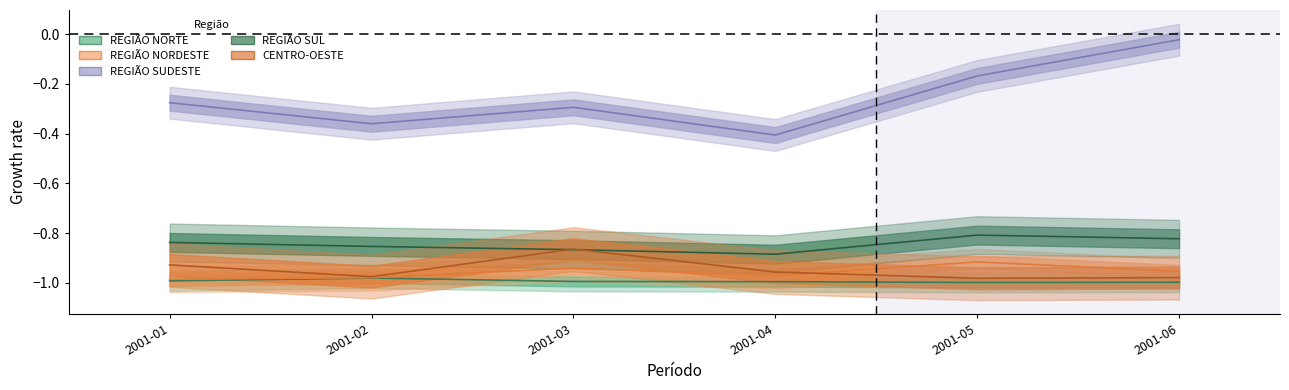

What are all the series names shown in the legend?

REGIÃO NORTE, REGIÃO NORDESTE, REGIÃO SUDESTE, REGIÃO SUL, CENTRO-OESTE